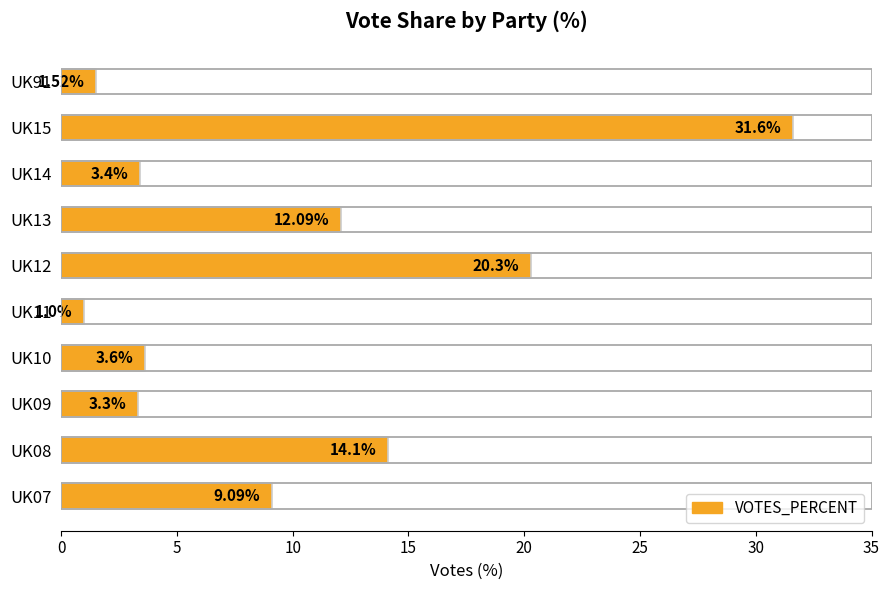

What is the difference between the maximum and minimum values?

30.6